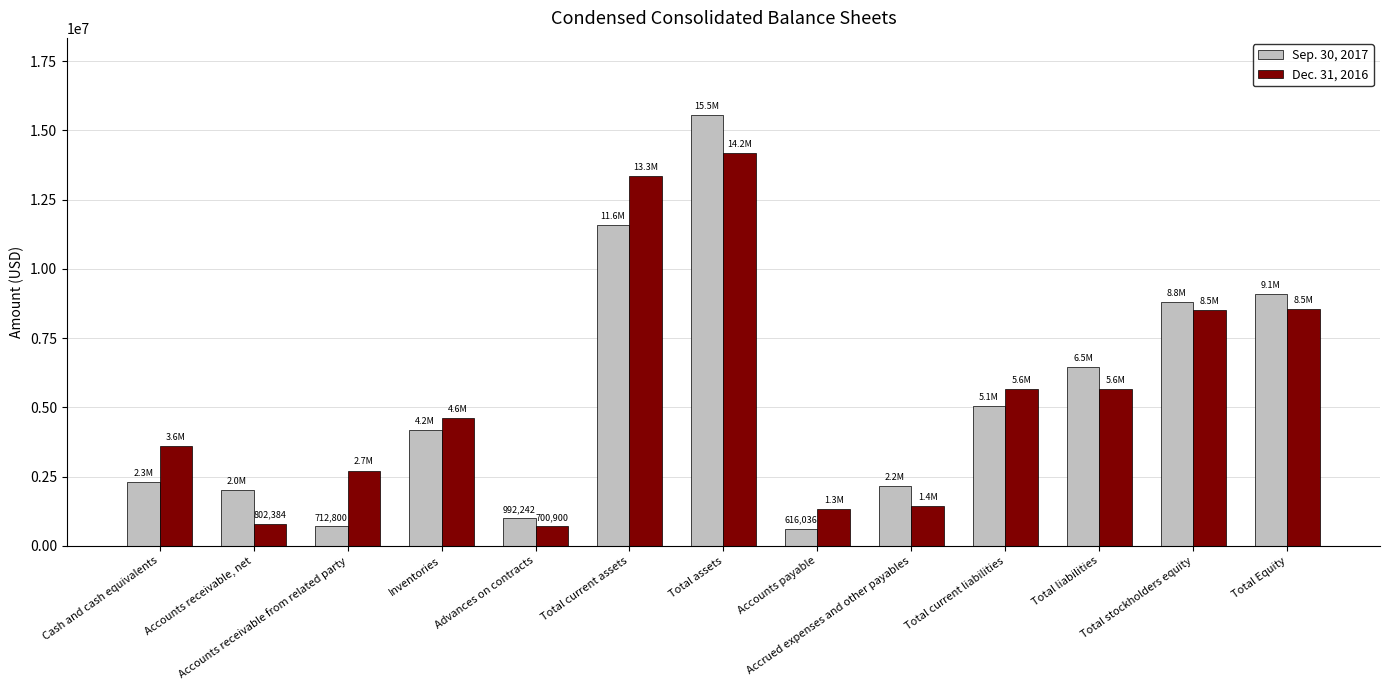

What is the difference between the highest and lowest values at Total assets?

1360006